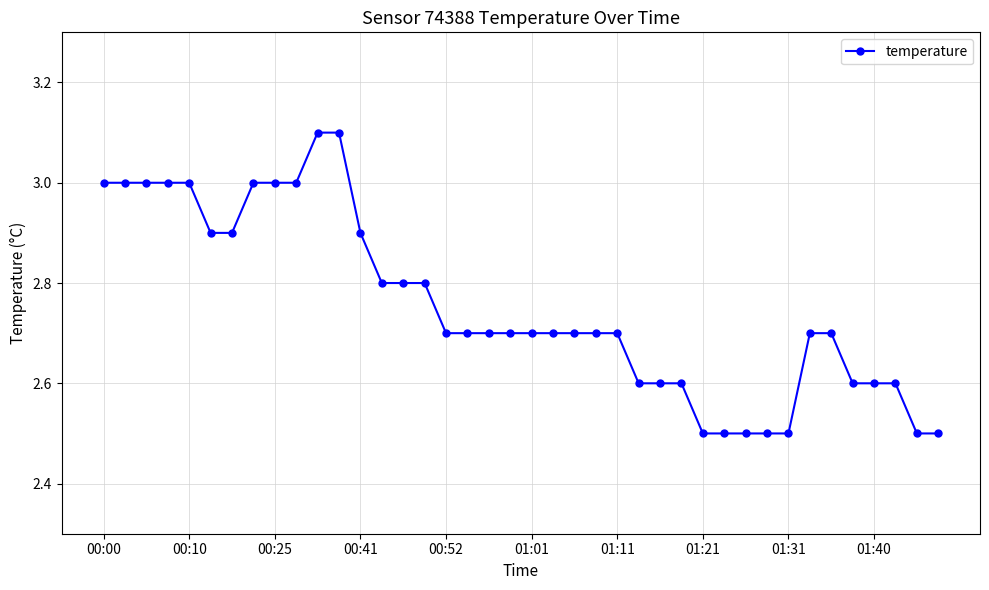

What is the greatest value displayed?

3.1